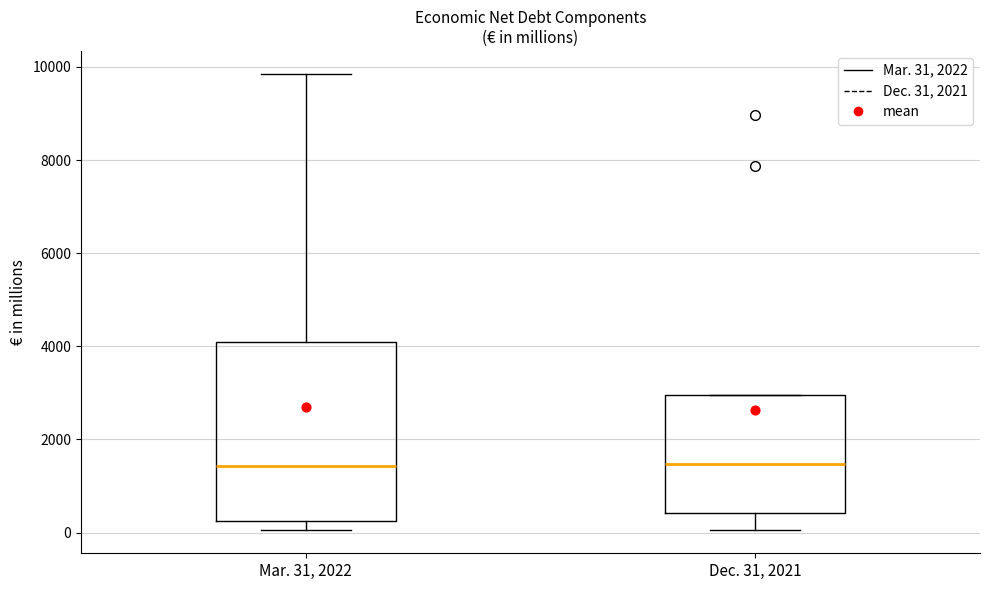

Where does the median line of the box for Dec. 31, 2021 sit on the y-axis? The values are not printed on the chart, so give them approximately, as read against the axis.

1400